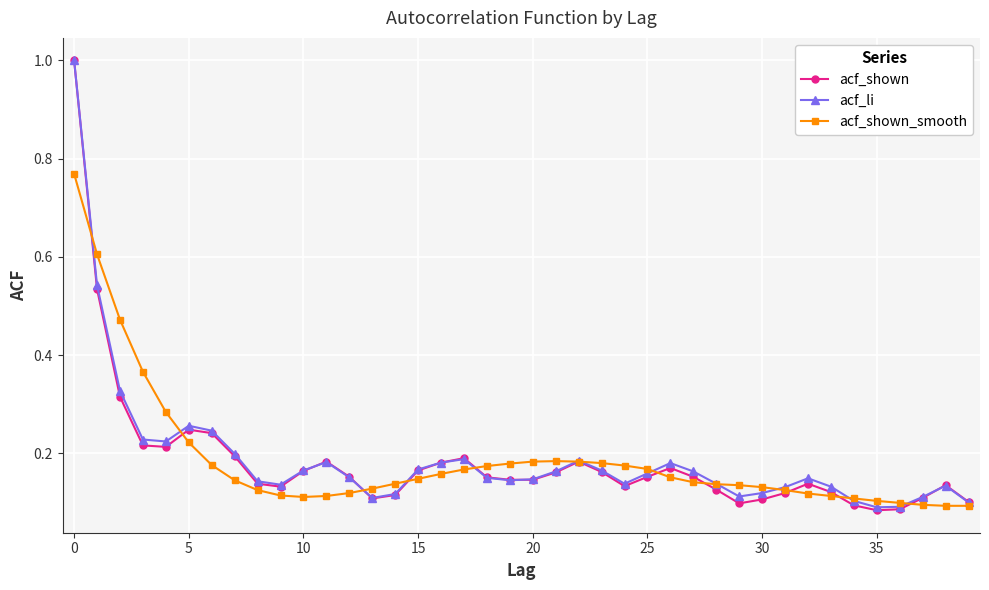

What is the maximum value shown in the chart?

1.0